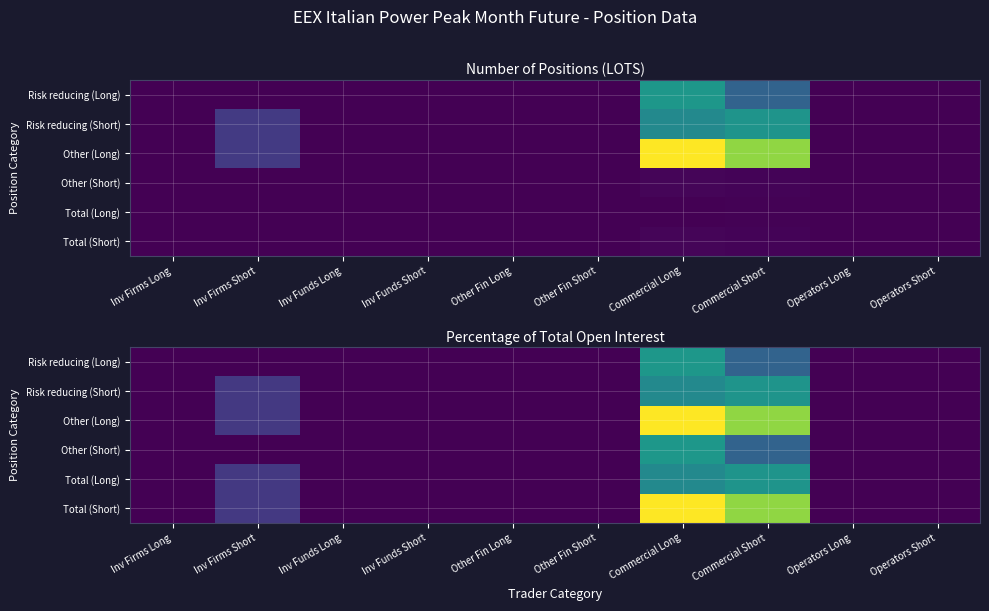

What is the spread (max minus min) of values at Inv Firms Short?

16.7